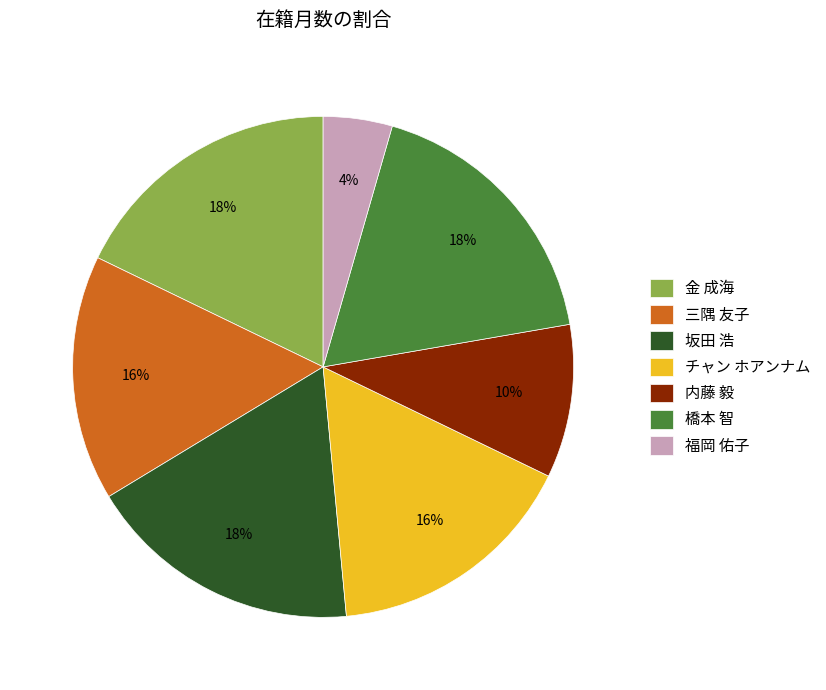

To the nearest percent, what percentage of the pie is 福岡 佑子?

4%